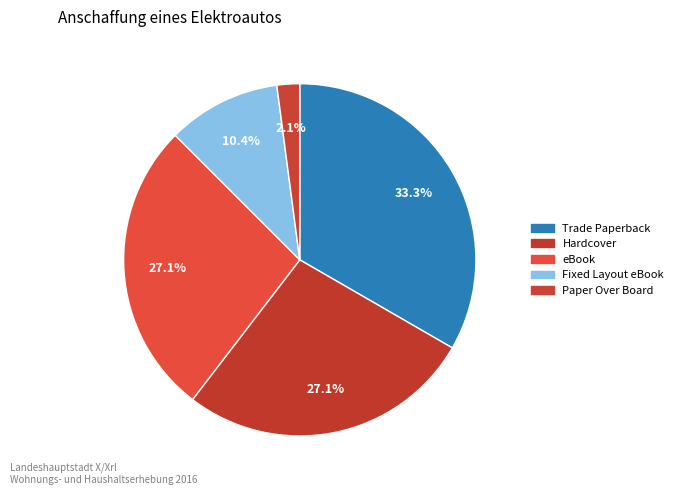

Does Paper Over Board represent more than half of the total?

No